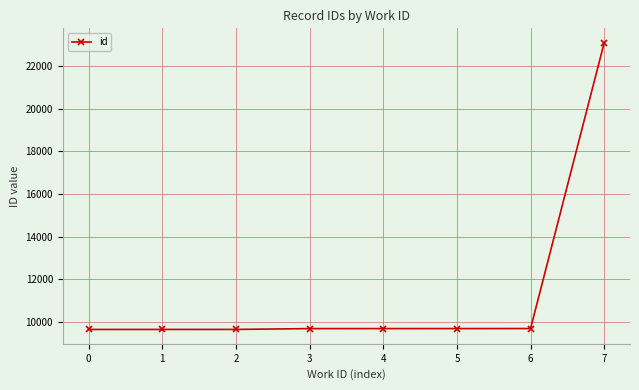

What is the value of the 3rd point from the left?

9643